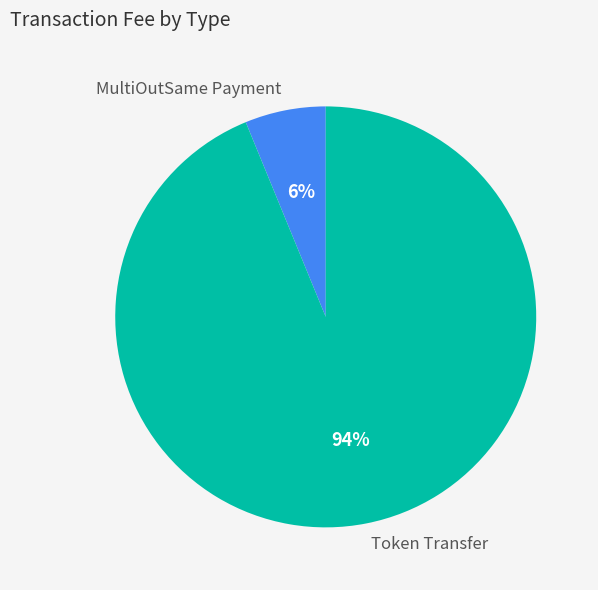

Which has a higher value, Token Transfer or MultiOutSame Payment?

Token Transfer